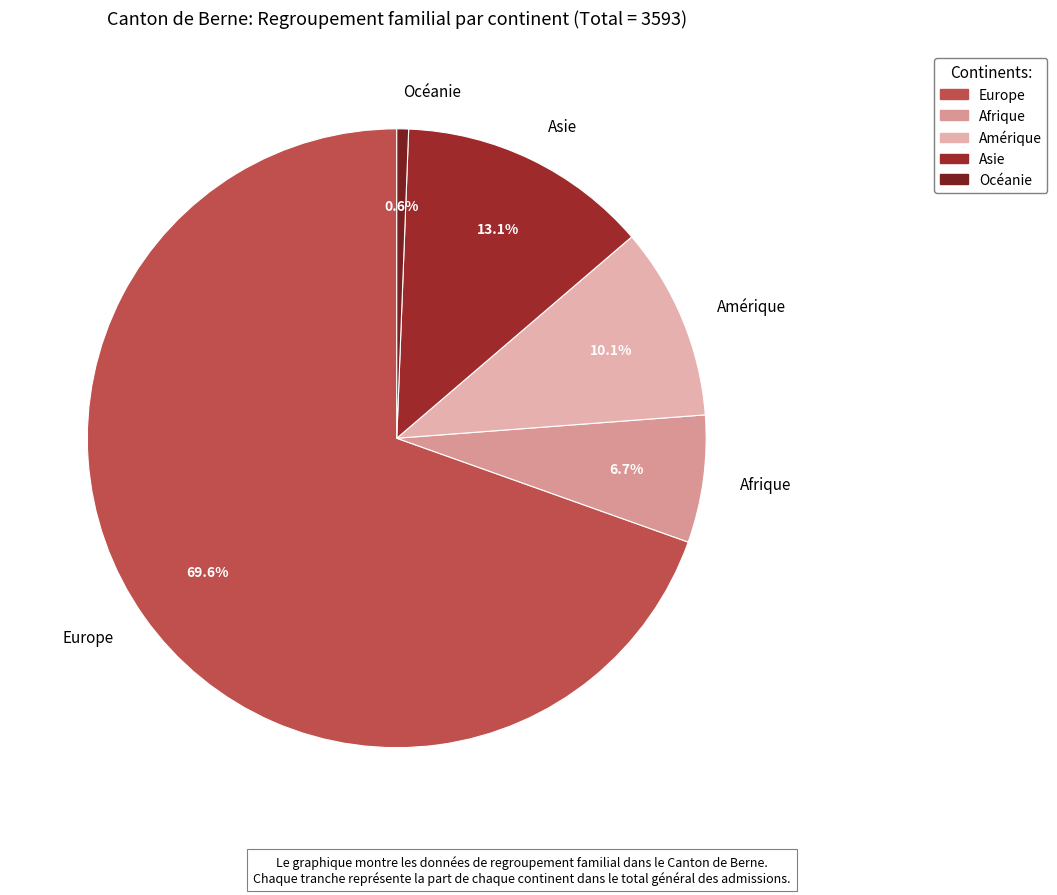

Combined, do Asie and Amérique account for over 50%?

No